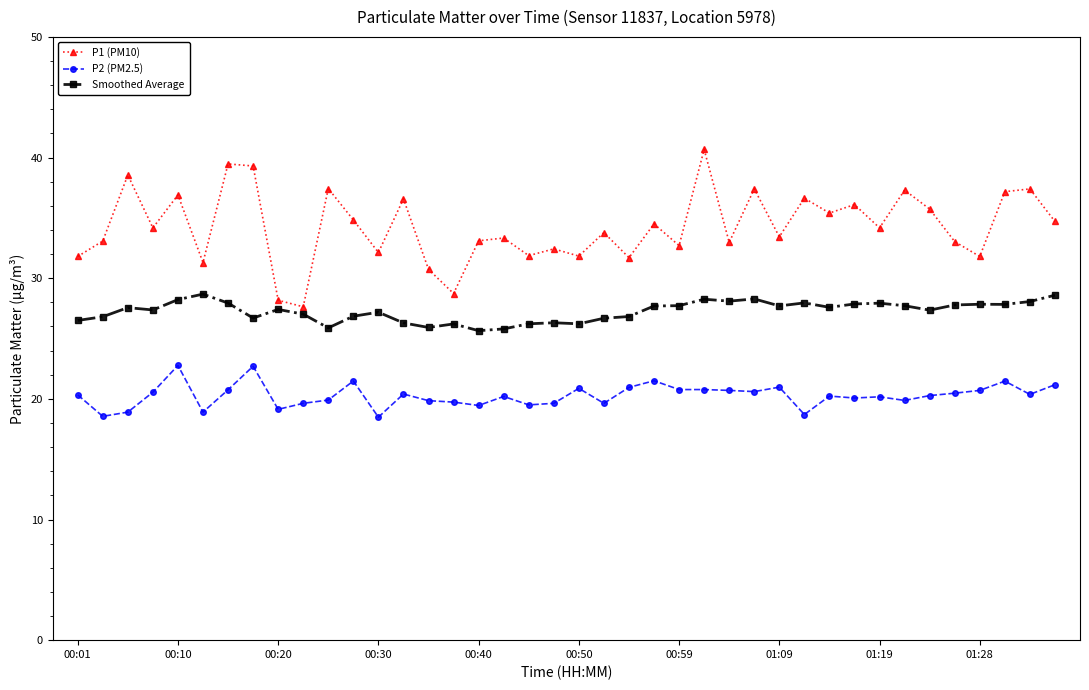

True or false: P1 (PM10) has more than 1 points higher than both neighbors.

True